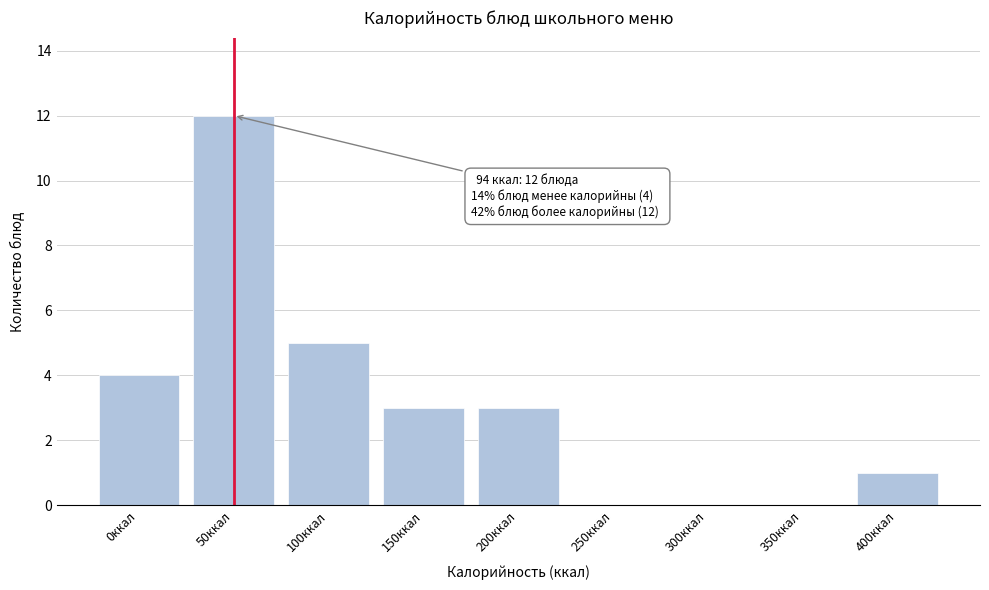

Reading left to right, list all the values displayed in this chart.

0ккал=4	50ккал=12	100ккал=5	150ккал=3	200ккал=3	250ккал=0	300ккал=0	350ккал=0	400ккал=1